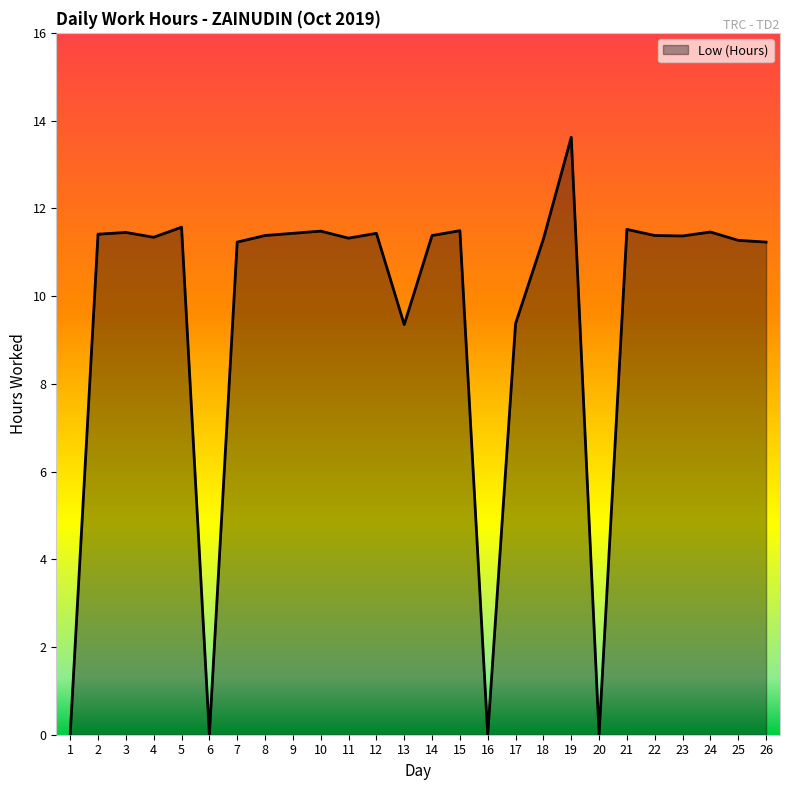

What is the sum of the values at 8 and 9?

22.8